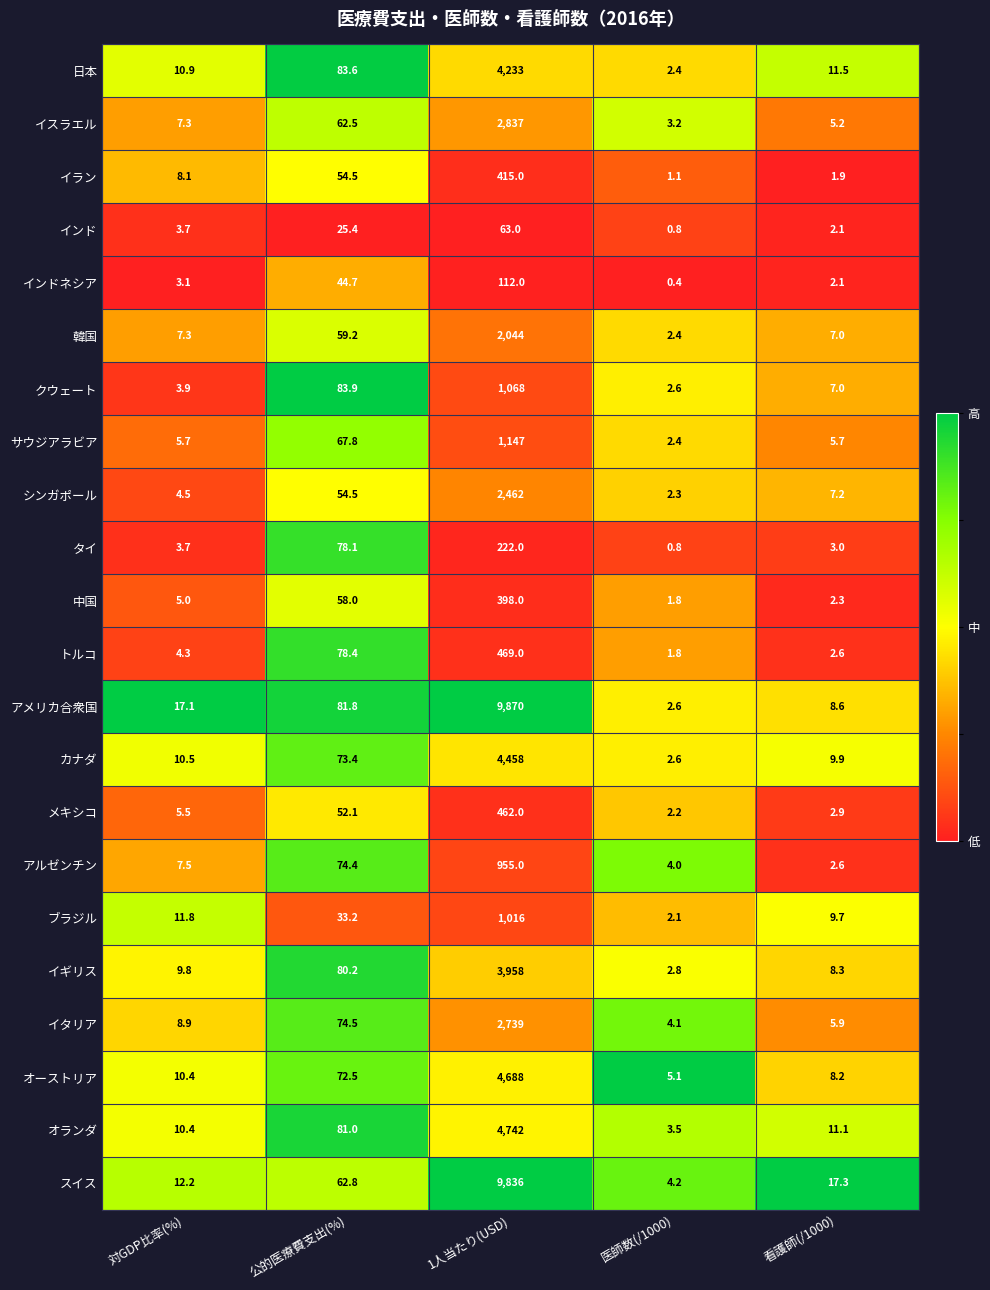

What is the difference between the highest and lowest values at 1人当たり(USD)?

9807.0